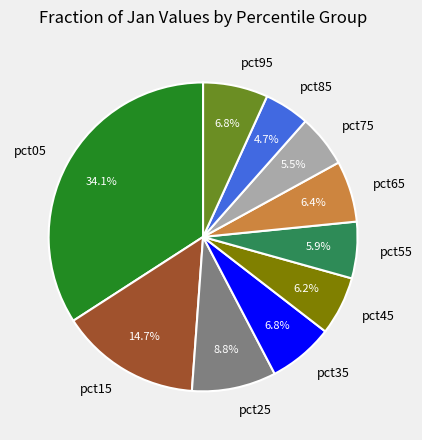

Is it true that pct55 is 6% of the pie?

True